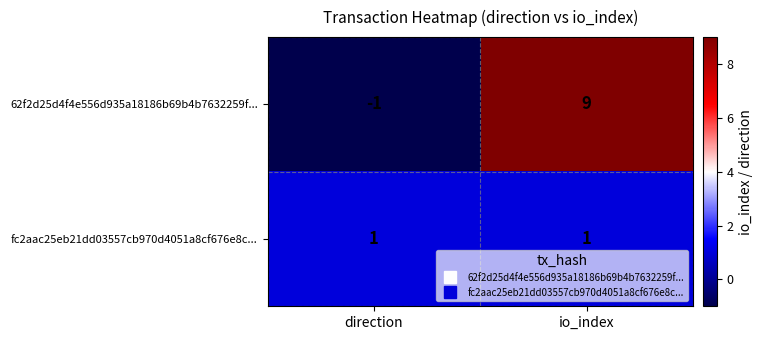

What is the maximum value shown in the chart?

9